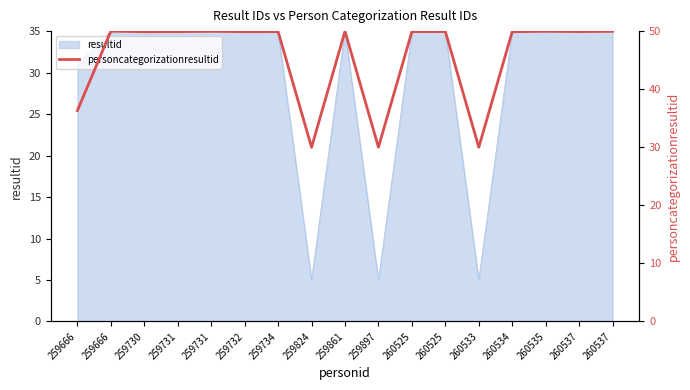

List the labels in order of value, largest first.

259666, 259861, 260535, 260537, 259731, 260525, 260537, 260525, 259731, 259734, 259732, 260534, 259730, 259666, 260533, 259897, 259824